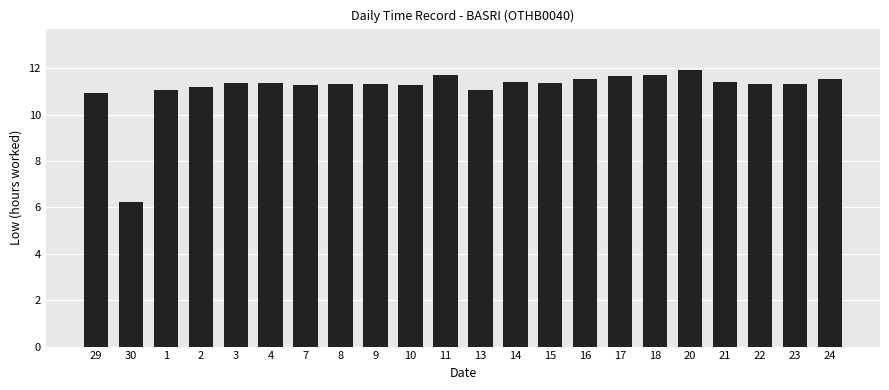

What is the change in value from 2 to 13?

-0.1